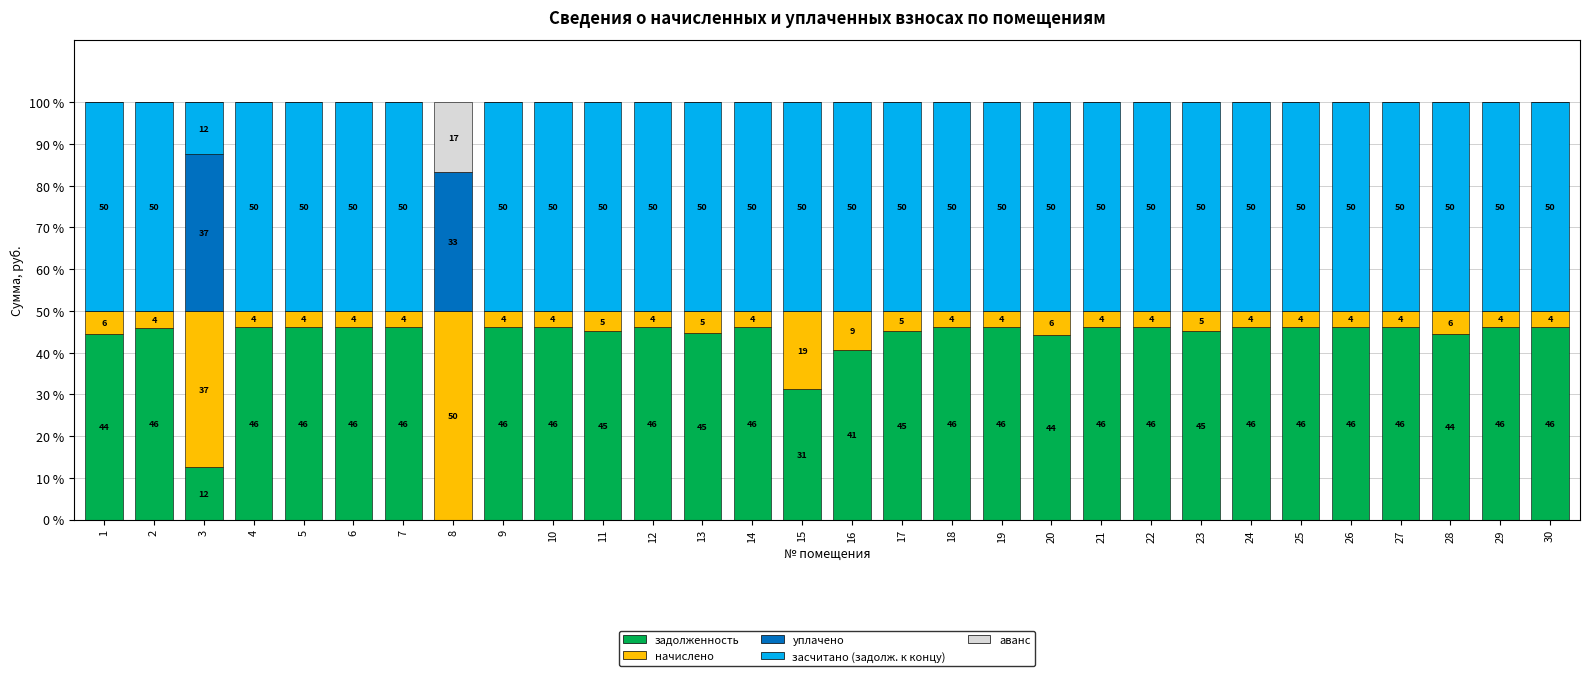

The задолженность series shows 24.3 at 12. True or false?

False